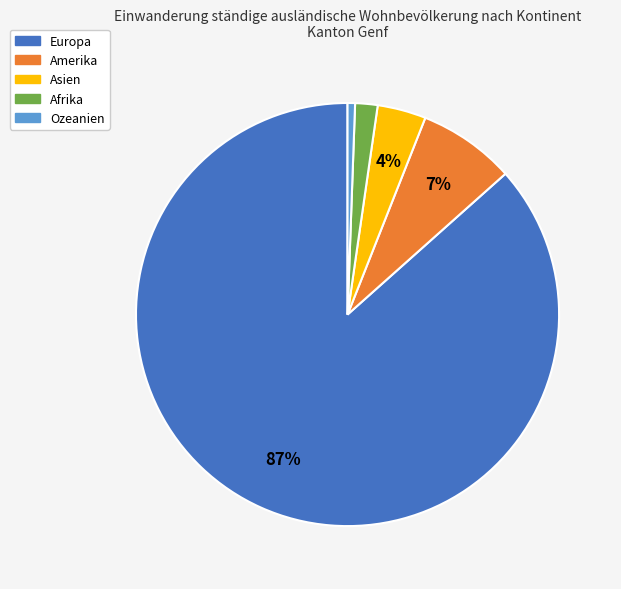

How many slices are in this pie chart?

5